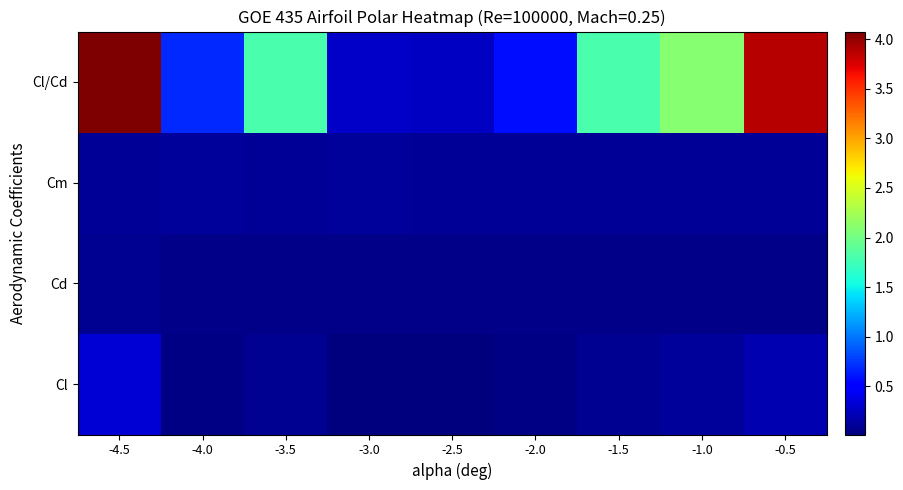

What is the spread (max minus min) of values at -2.0?

0.5